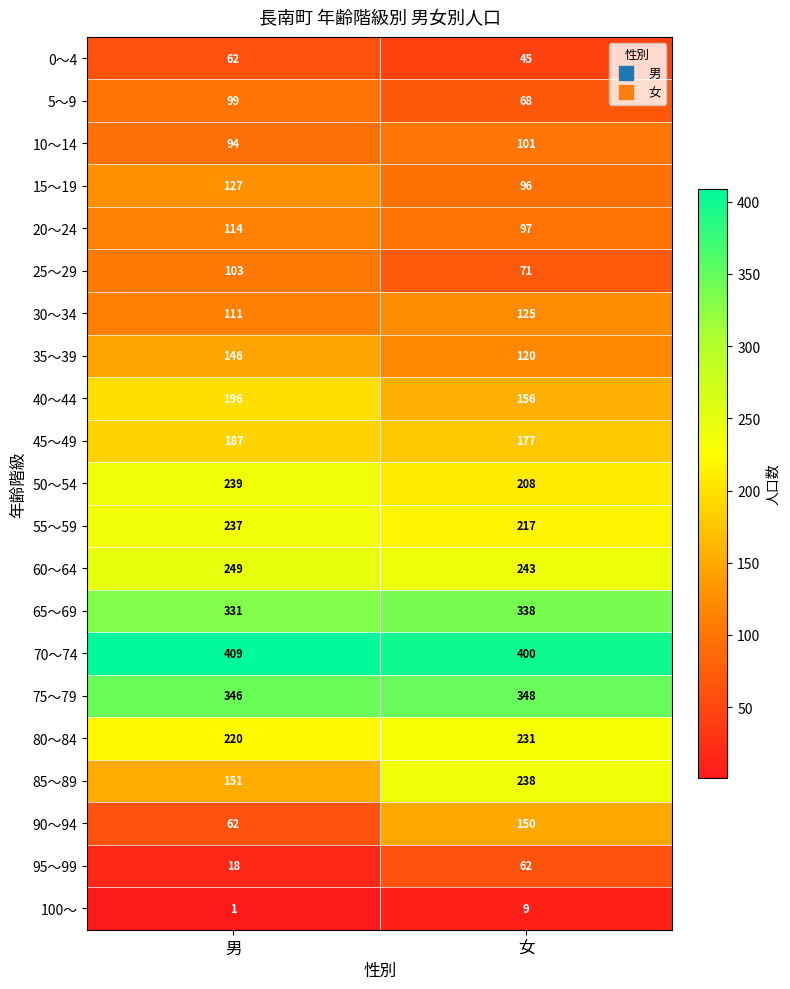

What is the average value of the 90～94 series?

106